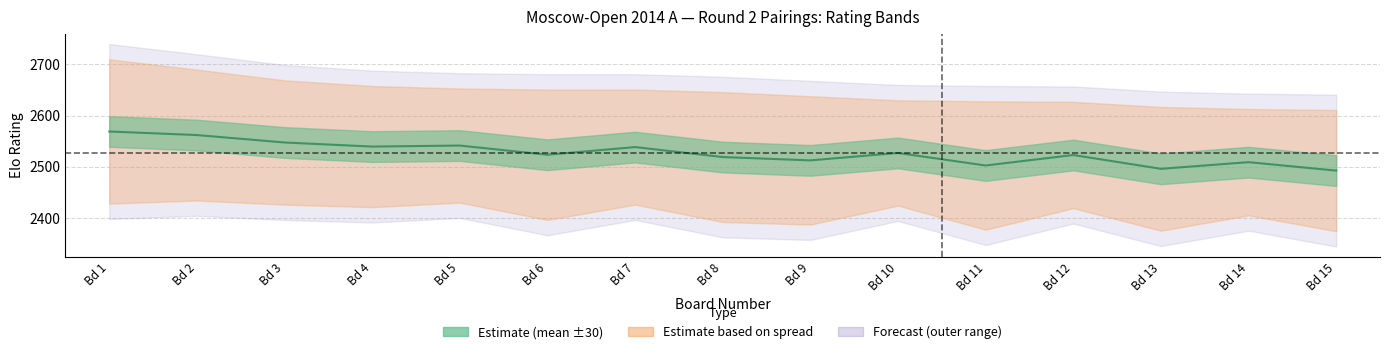

Which label corresponds to the largest value in the chart?

Bd 1